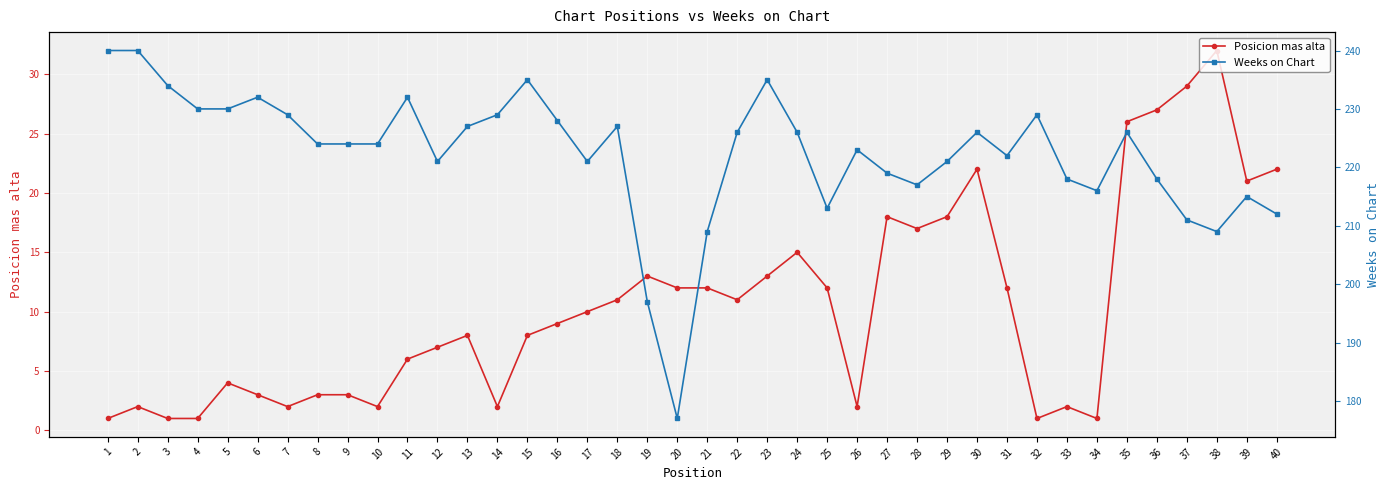

True or false: Posicion mas alta and Weeks on Chart intersect in this chart.

False